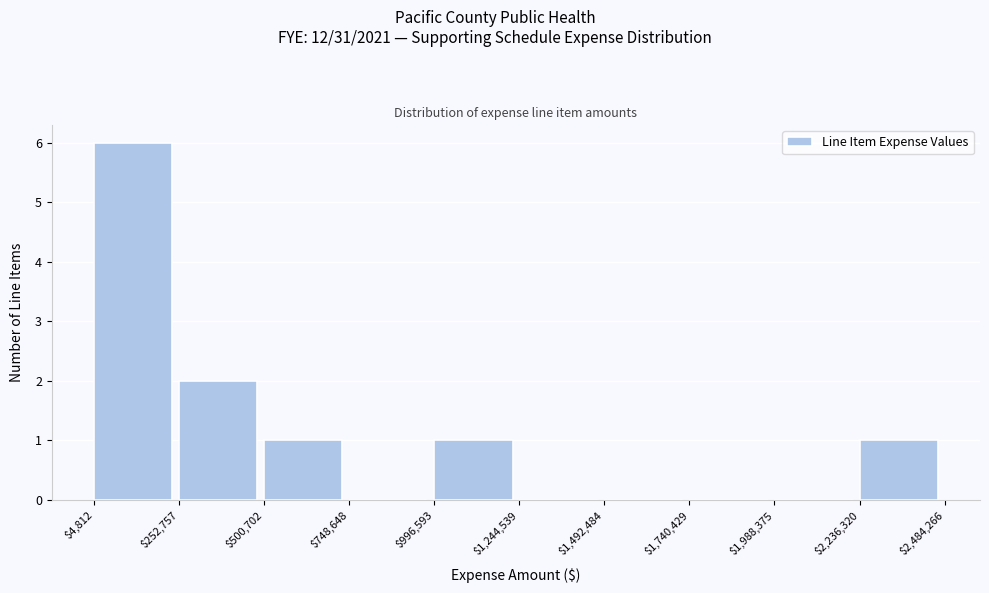

Which range on the x-axis has the tallest bar?

$4,812 to $252,757